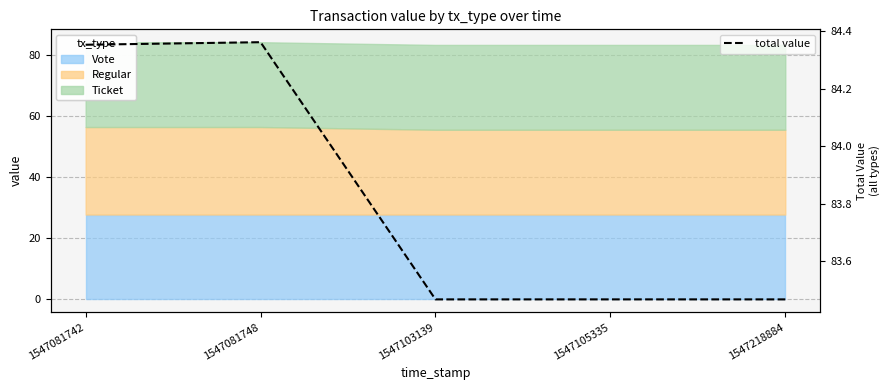

What is the average value?

83.8